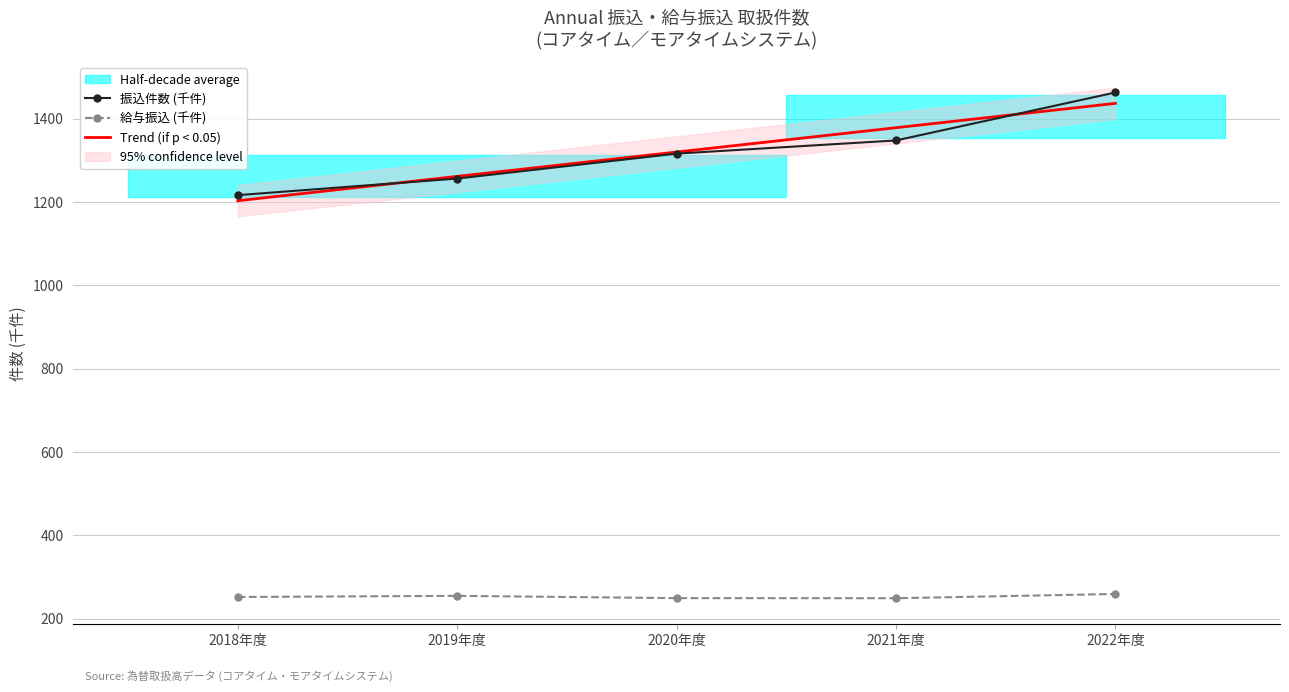

Is it true that 給与振込 (千件) equals 375.3 at 2020年度?

False